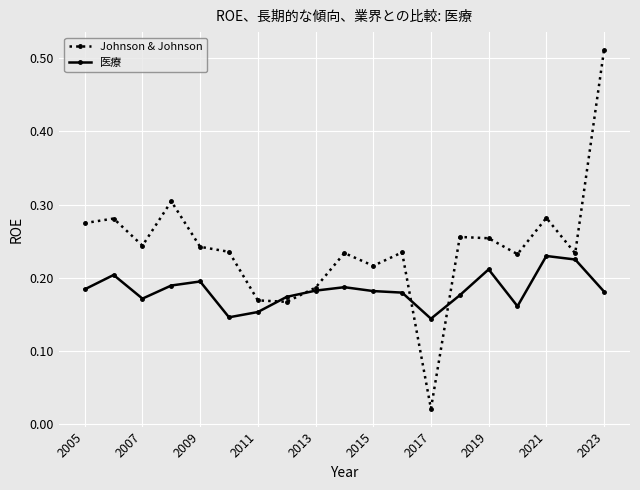

How many lines are shown in the chart?

2